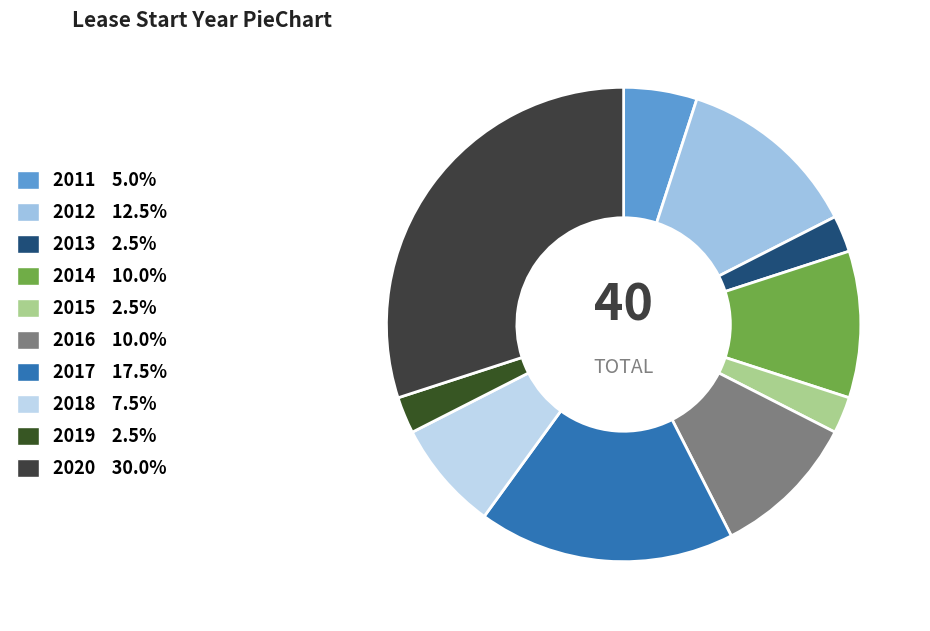

To the nearest percent, what is the combined percentage of 2017 and 2019?

20%